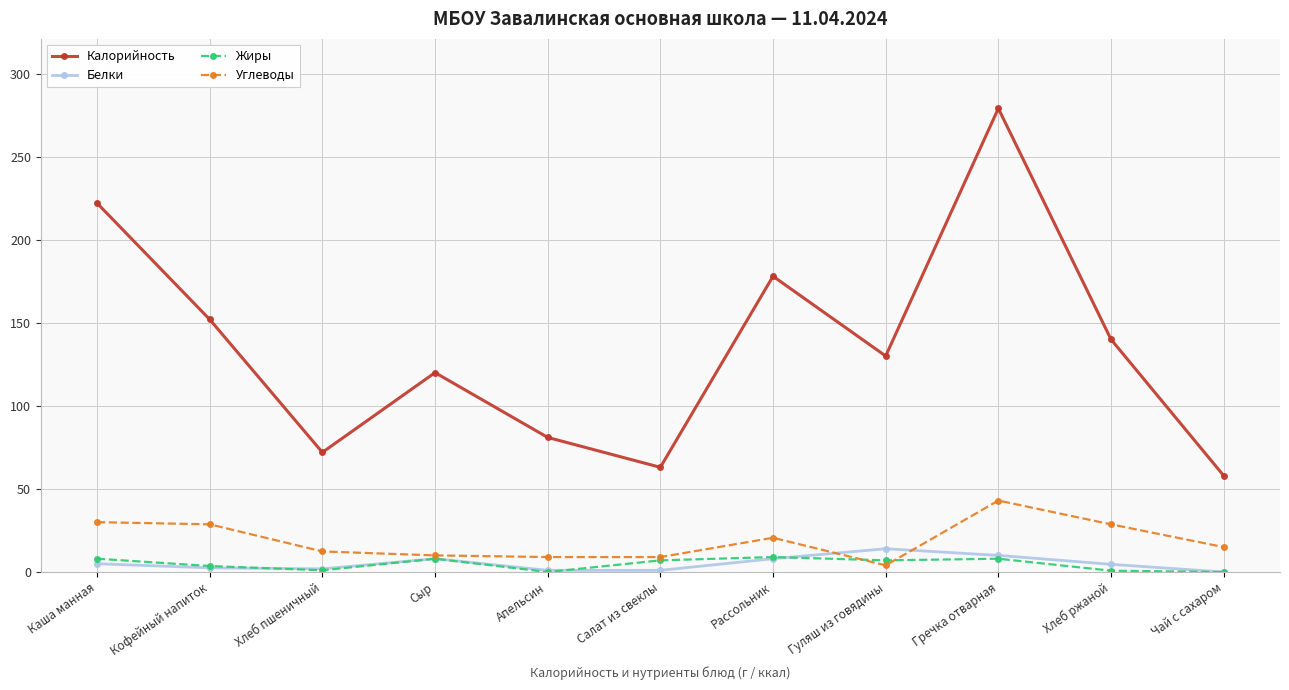

At which category does Калорийность reach its first local peak?

Сыр